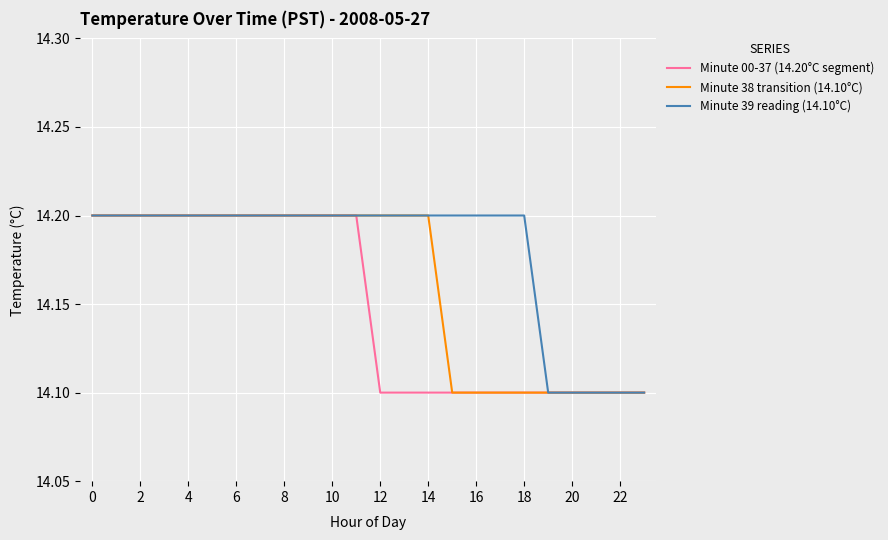

List the series in order of their overall mean, lowest first.

Minute 00-37 (14.20°C segment), Minute 38 transition (14.10°C), Minute 39 reading (14.10°C)